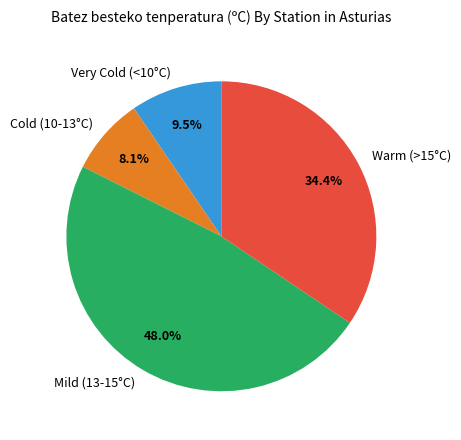

How many segments does this pie chart have?

4